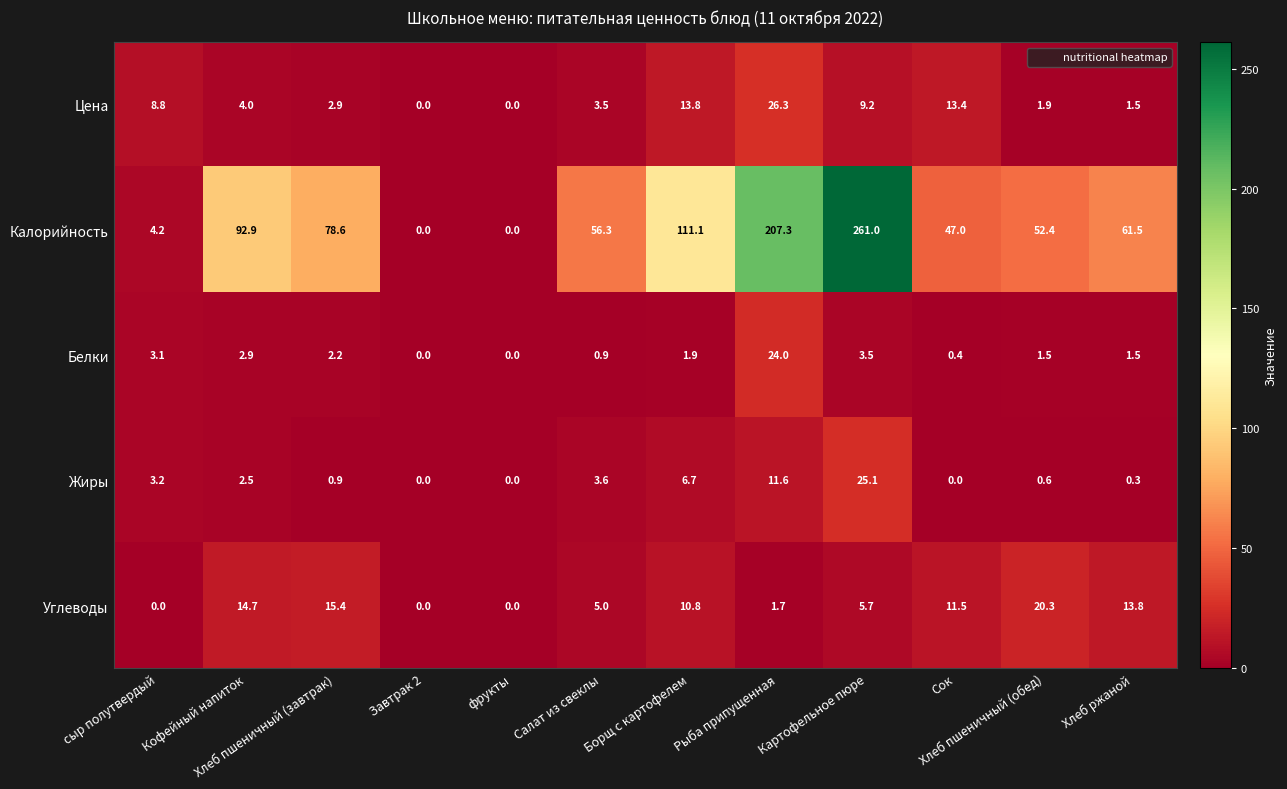

The Калорийность series shows 0.0 at фрукты. True or false?

True